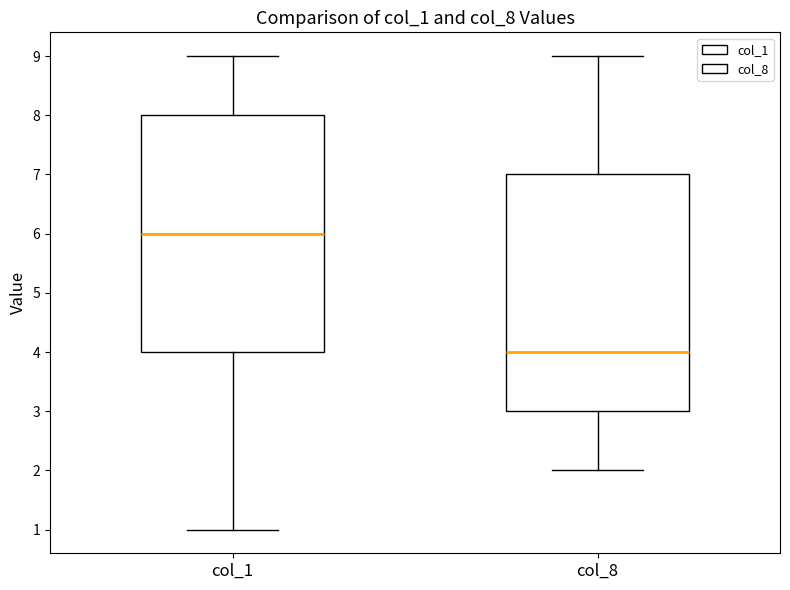

Where does the median line of the box for col_1 sit on the y-axis? The values are not printed on the chart, so give them approximately, as read against the axis.

6